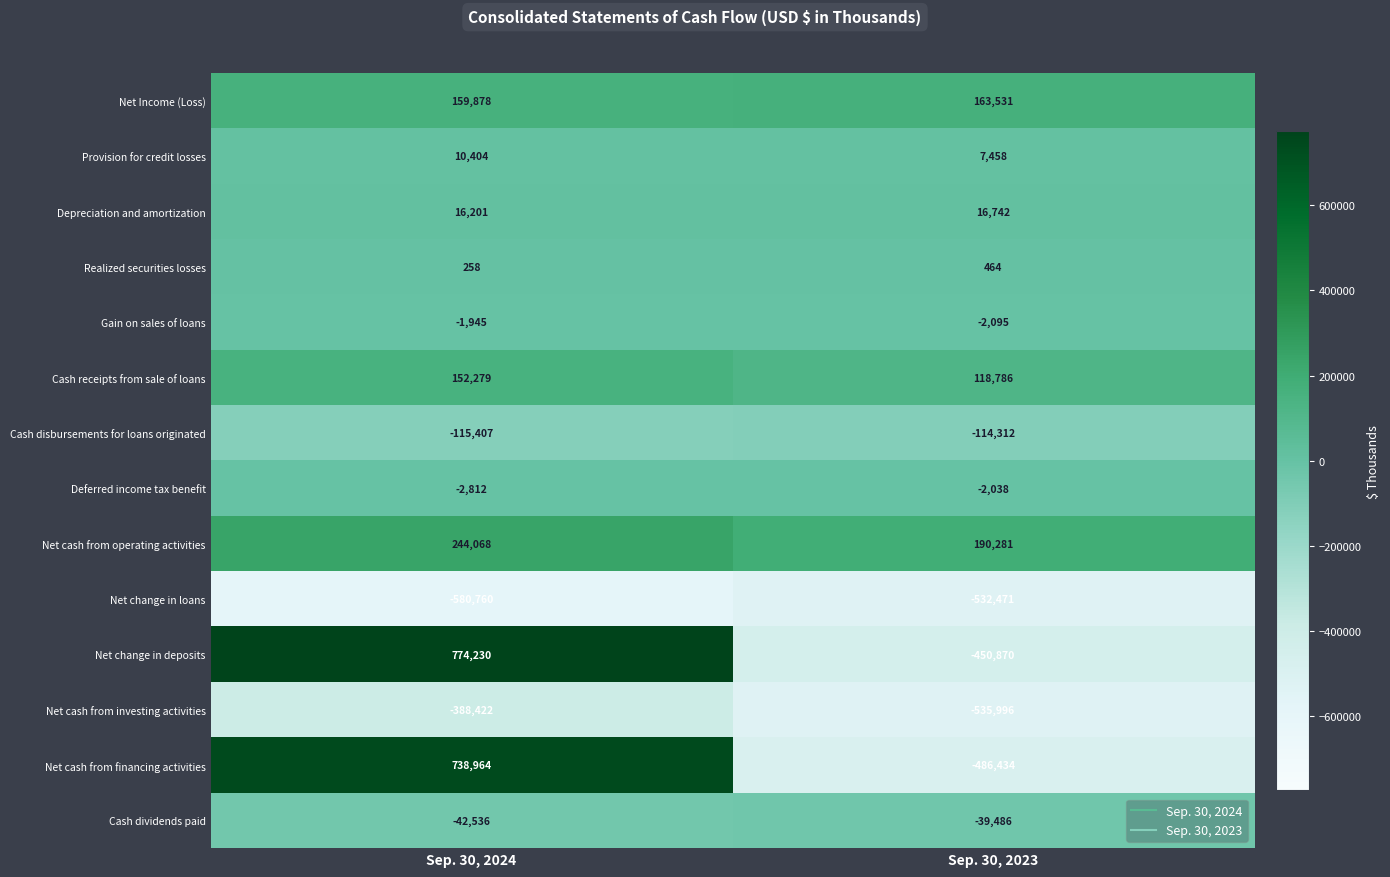

At Sep. 30, 2024, list the series in order from smallest to largest.

Net change in loans, Net cash from investing activities, Cash disbursements for loans originated, Cash dividends paid, Deferred income tax benefit, Gain on sales of loans, Realized securities losses, Provision for credit losses, Depreciation and amortization, Cash receipts from sale of loans, Net Income (Loss), Net cash from operating activities, Net cash from financing activities, Net change in deposits